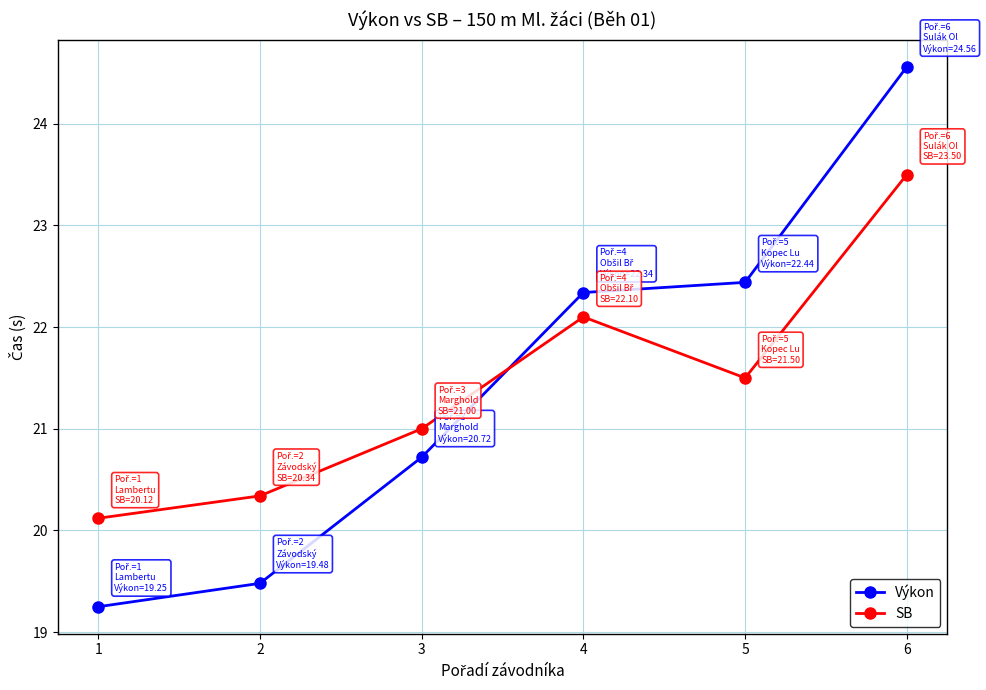

At how many categories does at least one series exceed 22?

3